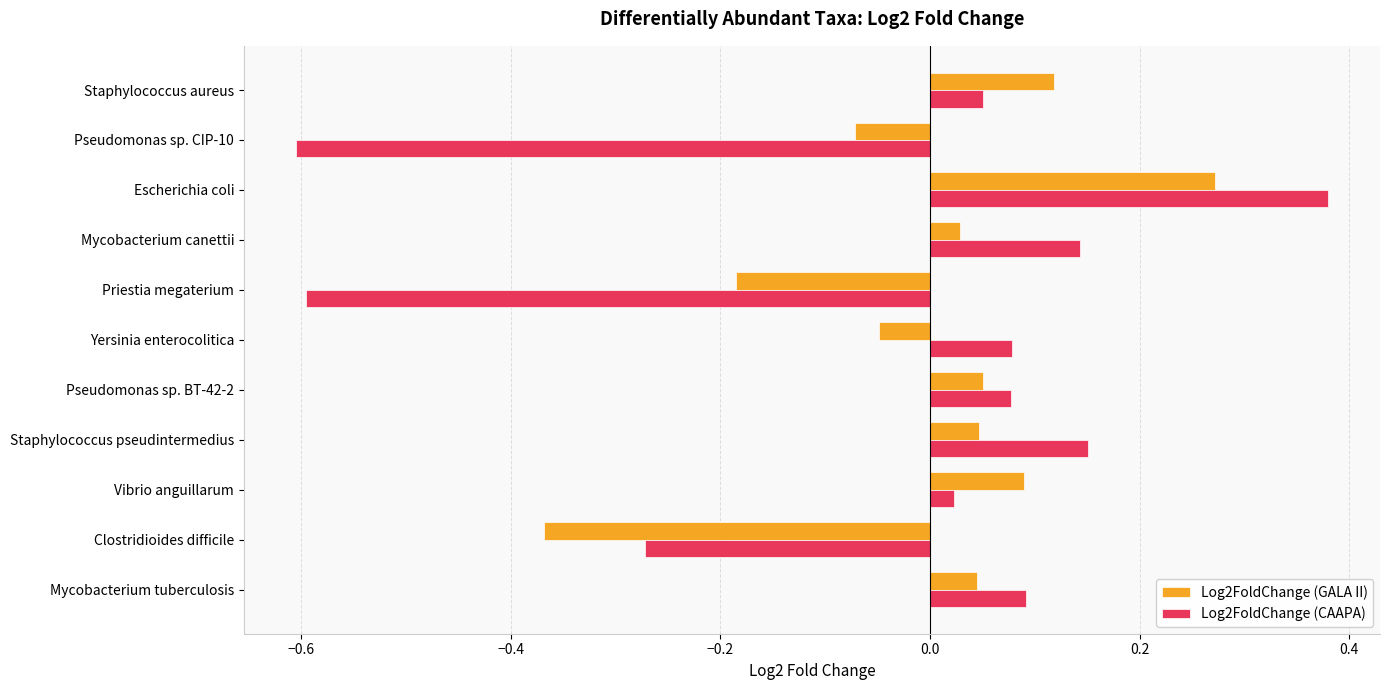

Which label corresponds to the largest value in the chart?

Escherichia coli